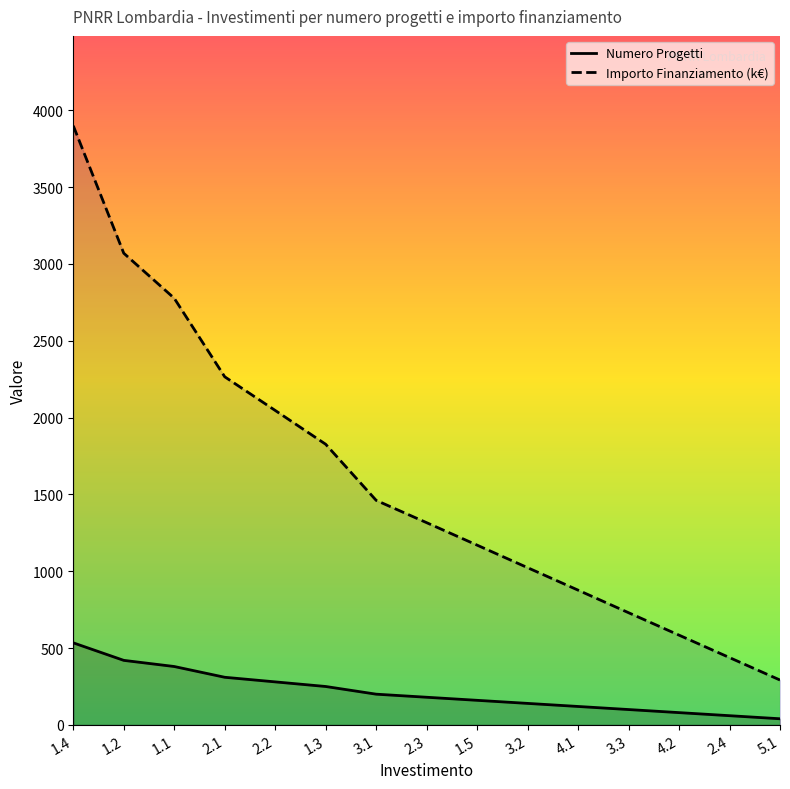

Which series has the largest total across all categories?

Importo Finanziamento (k€)